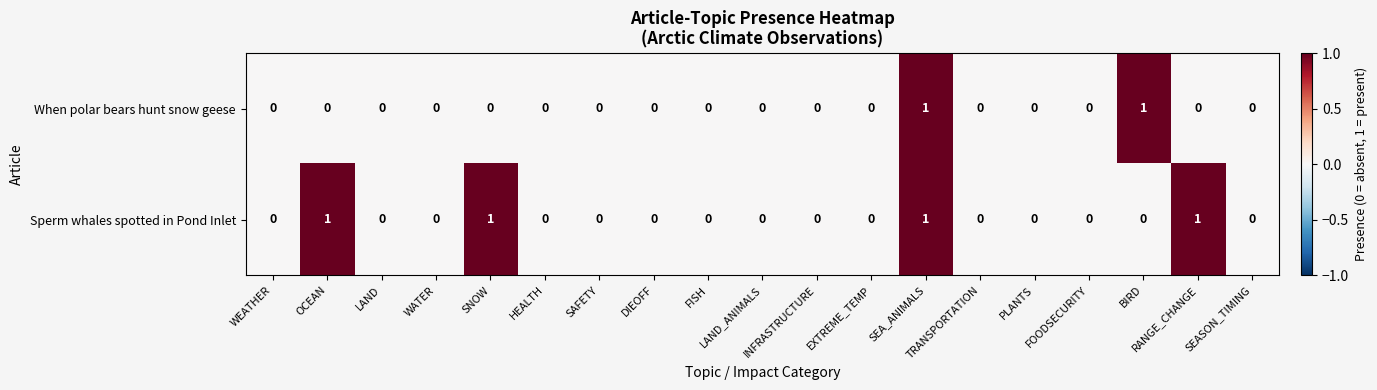

List the series in order of their overall mean, highest first.

Sperm whales spotted in Pond Inlet, When polar bears hunt snow geese